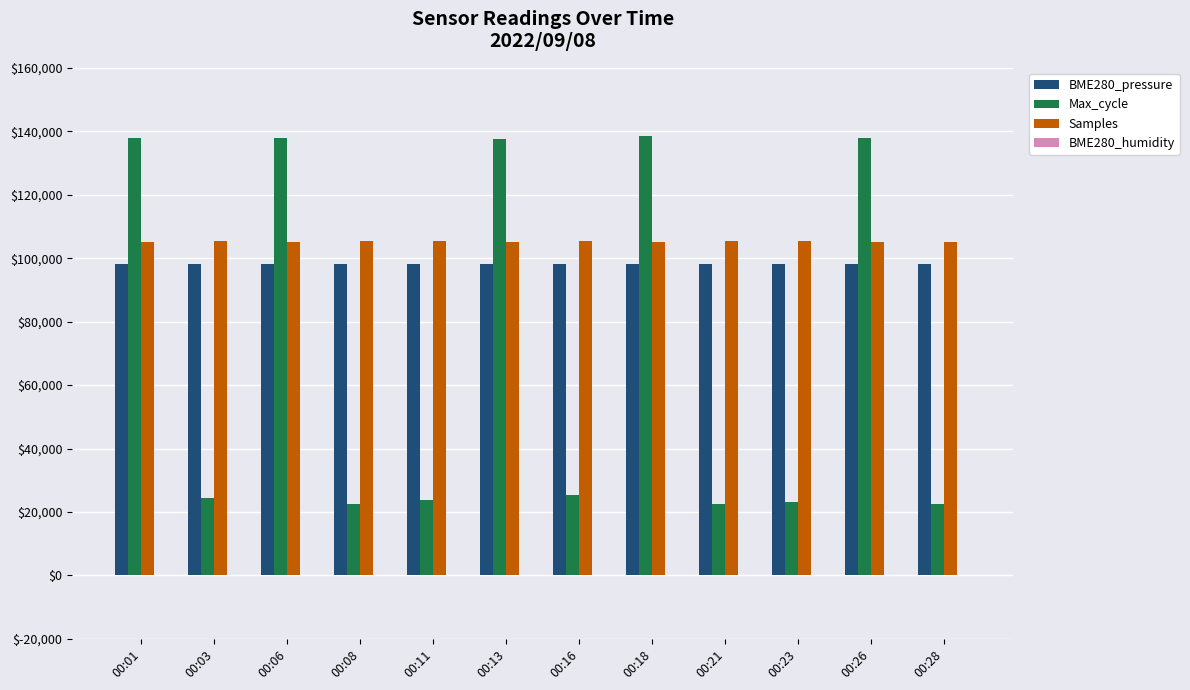

Is the value of Samples at 00:28 greater than the value of Max_cycle at 00:06?

No